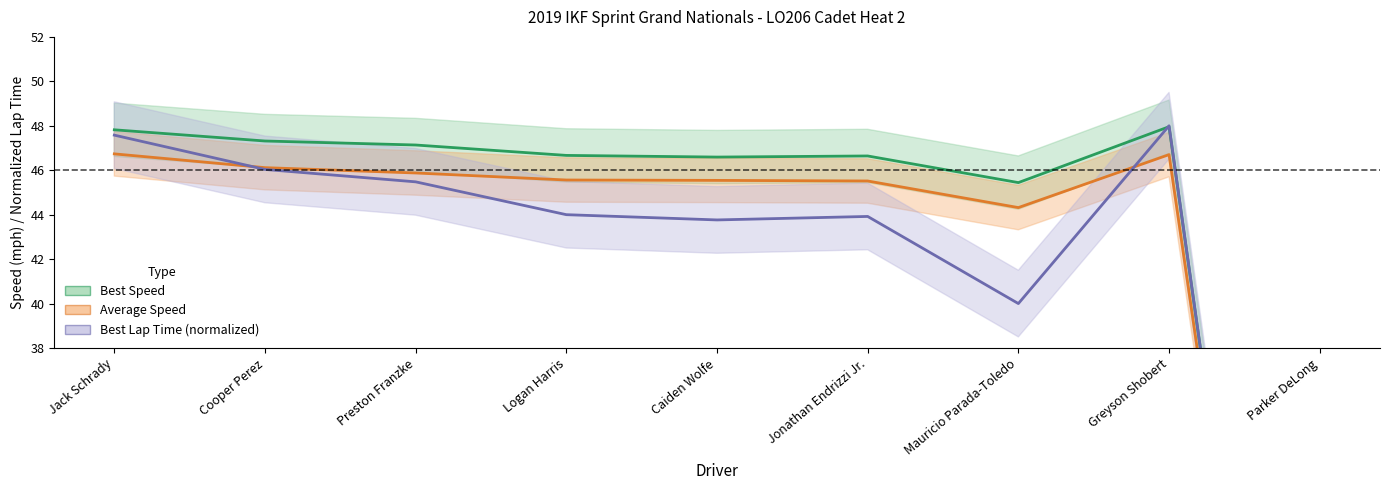

At which category does the chart reach its minimum across all series?

Parker DeLong